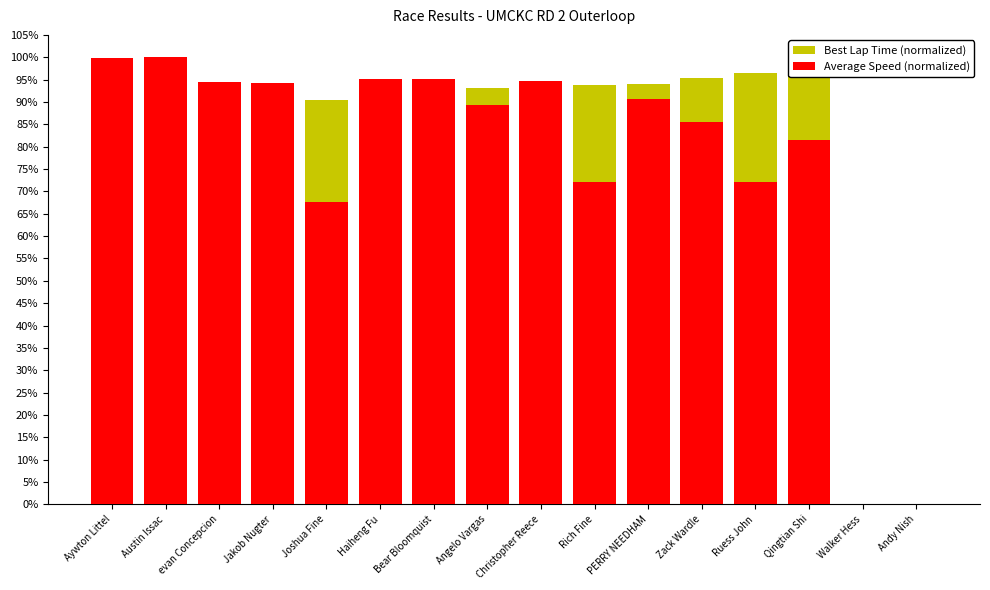

Which category has the lowest value in the Average Speed (normalized) series?

Walker Hess